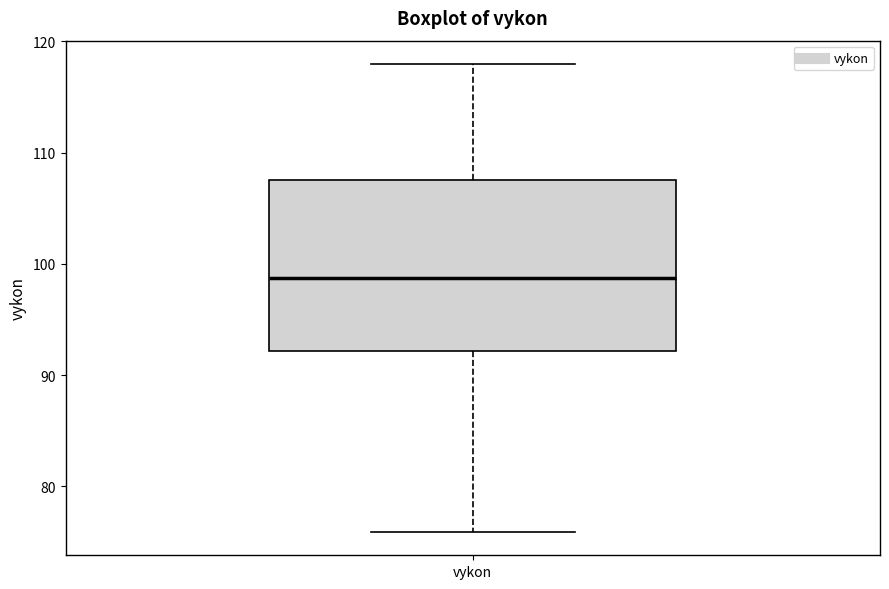

Read this box plot against the y-axis: the position of the median line, the range covered by the box, and the ends of both whiskers. The values are not printed on the chart, so give them approximately, as read against the axis.

median 99, box 92 to 108, whiskers 76 to 118